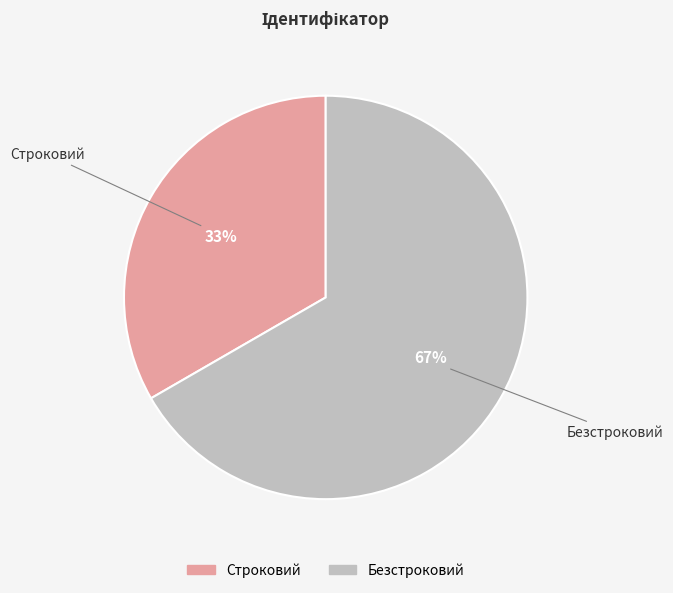

Is the sum of Безстроковий and Строковий greater than half?

Yes